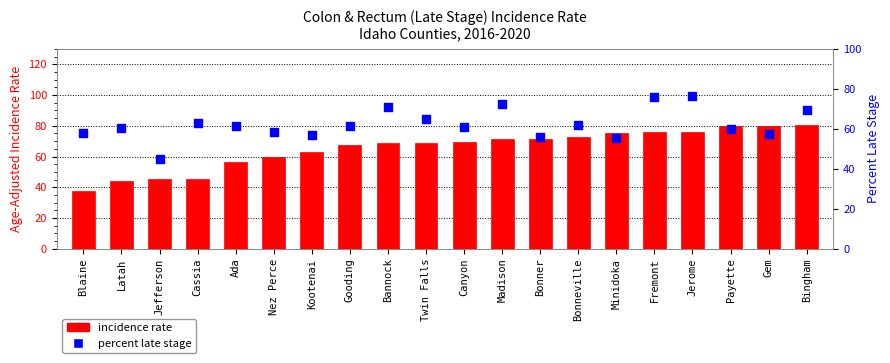

Which series contains the highest Y value?

Age-Adj. Incidence Rate